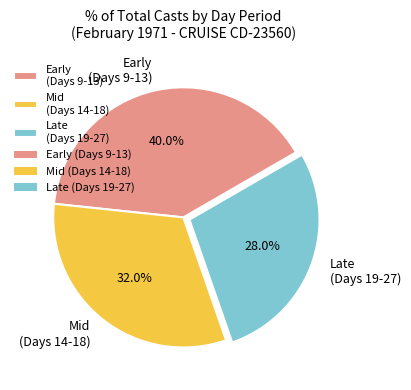

Between Late (Days 19-27) and Mid (Days 14-18), which is larger?

Mid (Days 14-18)